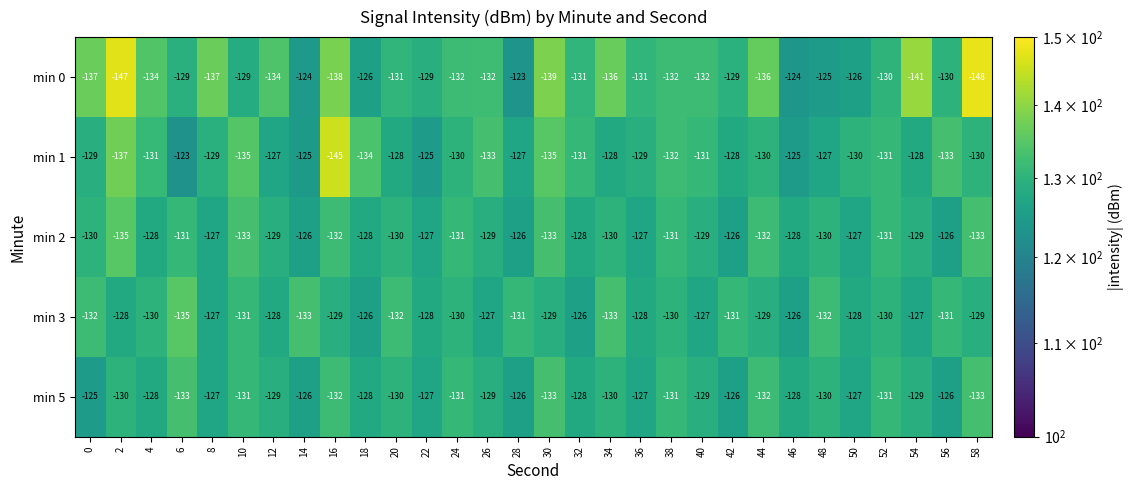

True or false: min 5 has a value of -173 at 2.

False